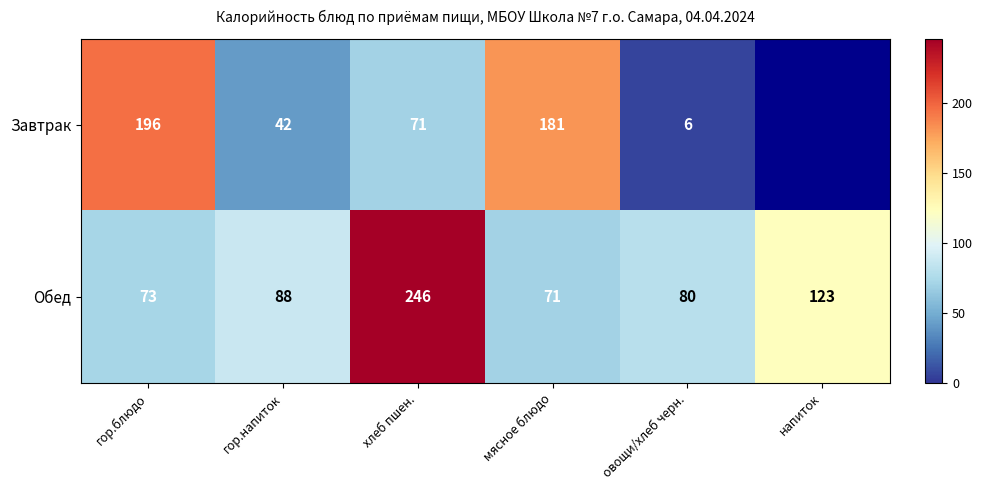

Which category has the lowest value in the Обед series?

мясное блюдо